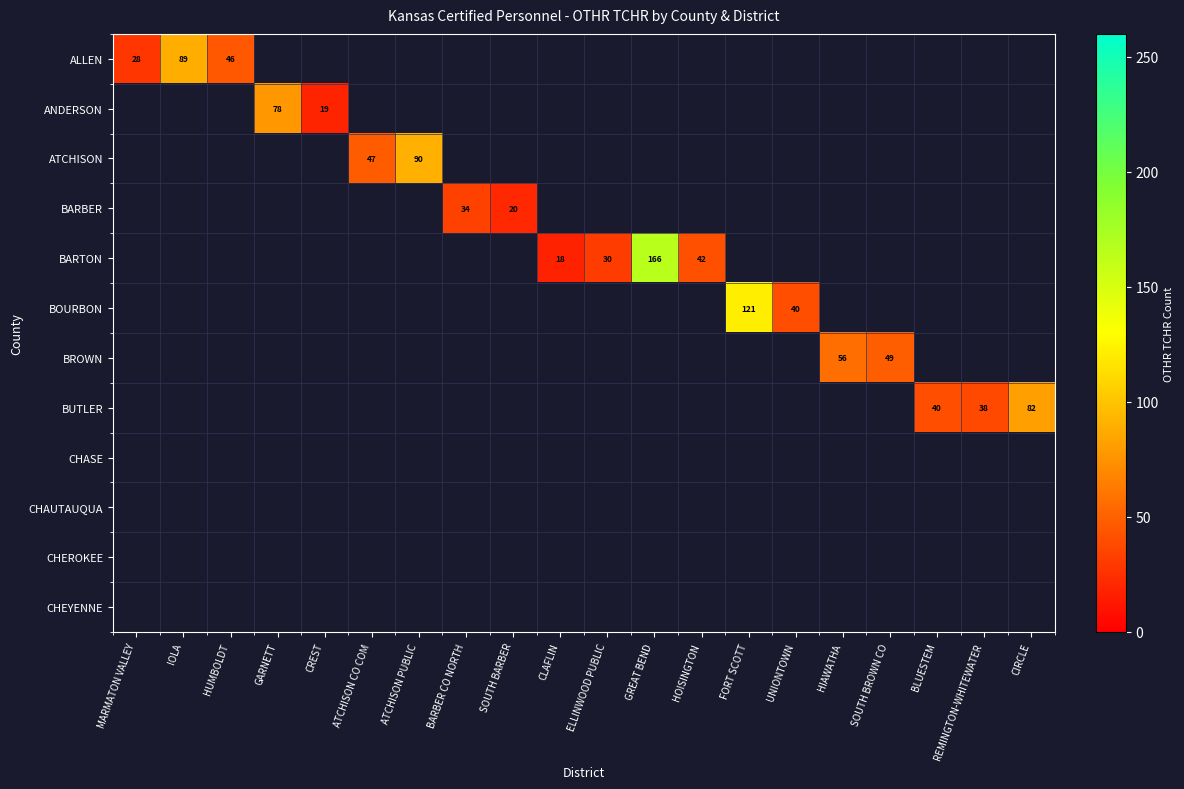

The BARTON series shows 40.0 at ELLINWOOD PUBLIC. True or false?

False